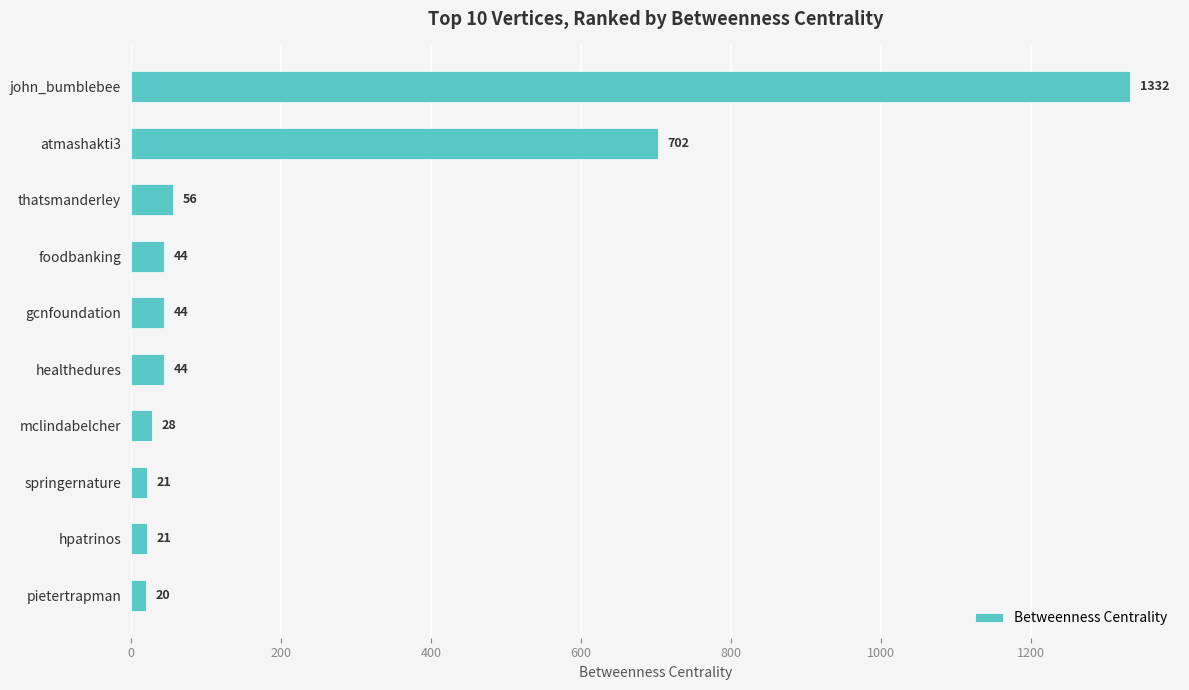

How many bars are there in total?

10